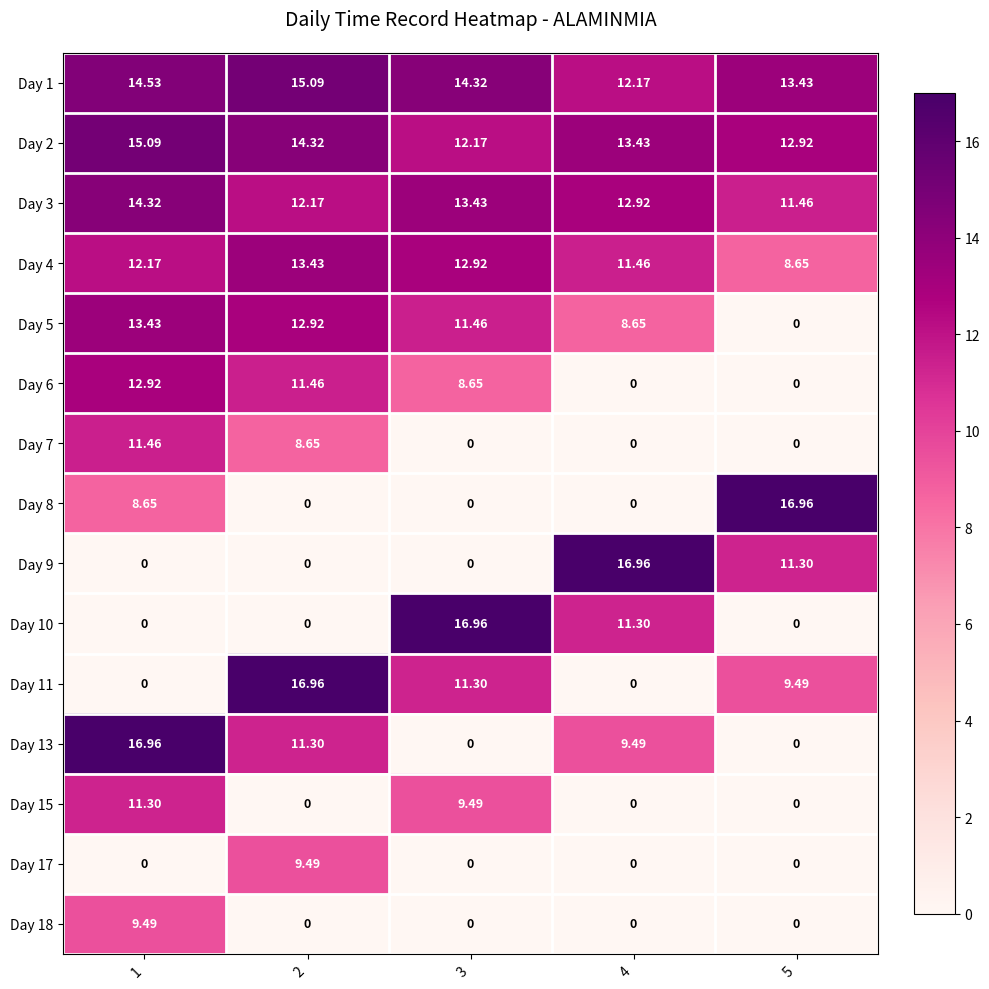

How many values in the Day 13 series exceed 9?

3